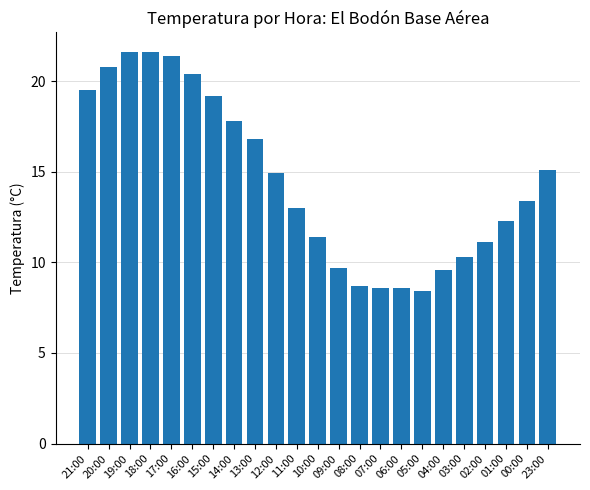

What is the average value?

14.5